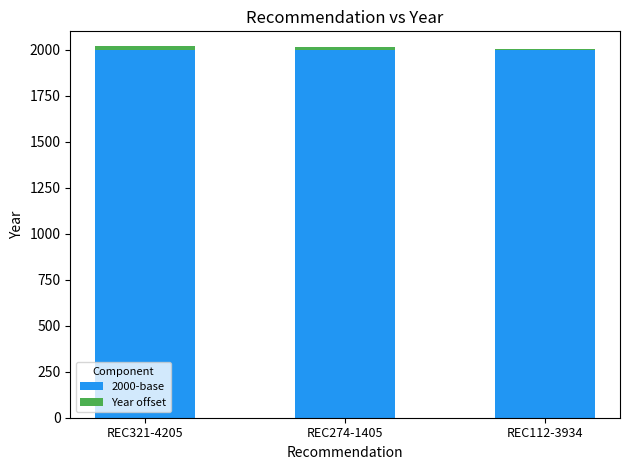

The 2000-base series shows 442 at REC274-1405. True or false?

False